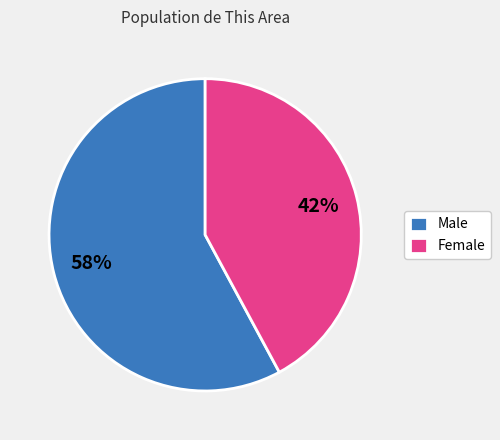

Which slice is the largest?

Male